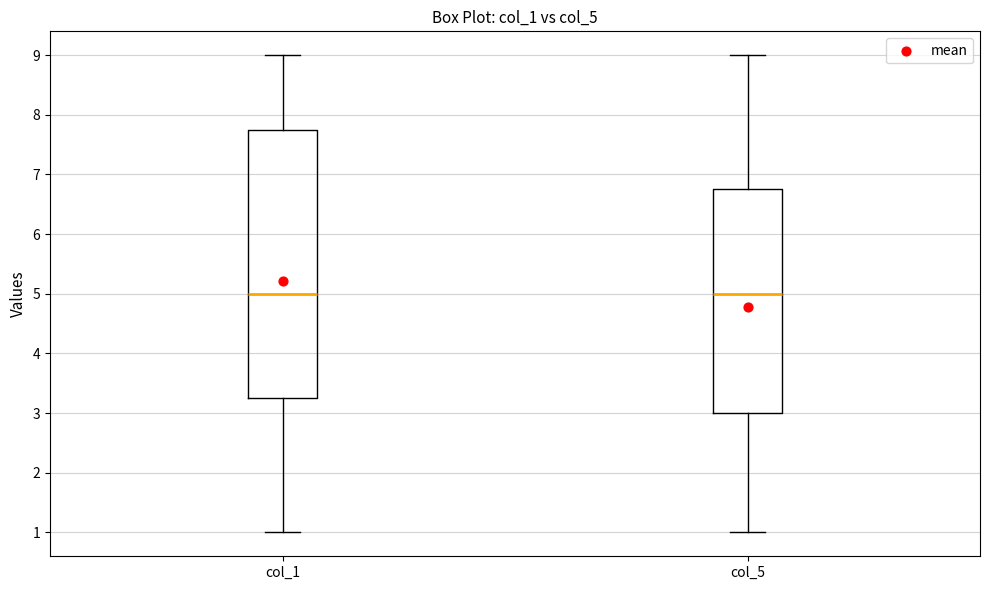

Comparing the boxes themselves (not the whiskers), which one is the tallest?

col_1